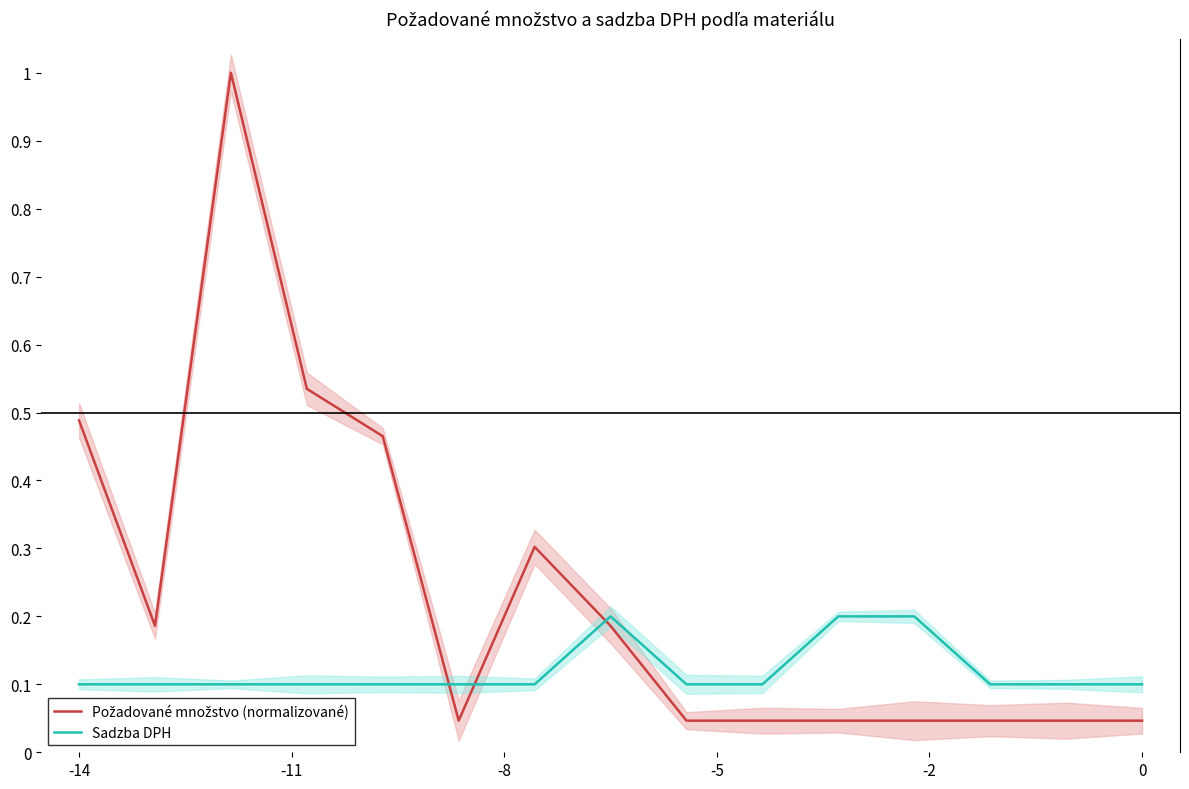

True or false: Sadzba DPH has a value of 0.1 at 9.

False